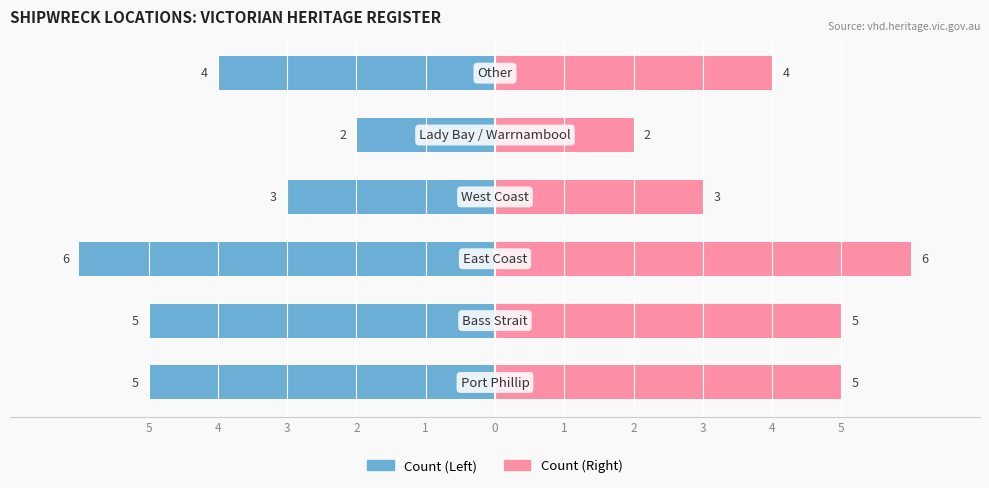

Reading left to right, transcribe all the data shown in this chart.

Heritage Sites (A): 5=-5	4=-5	3=-6	2=-3	1=-2	0=-4
Heritage Sites (B): 5=5	4=5	3=6	2=3	1=2	0=4